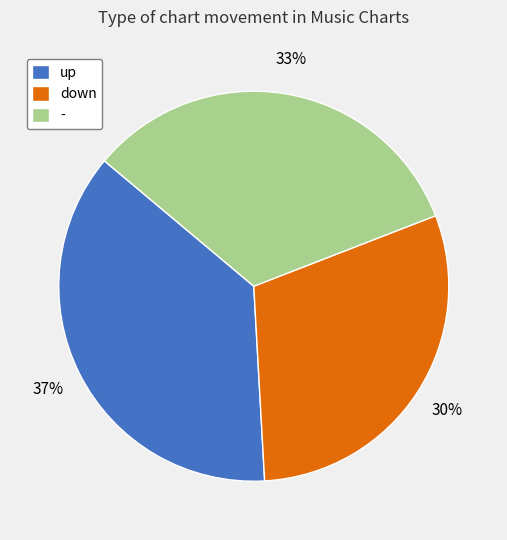

To the nearest percent, what portion does down represent?

30%